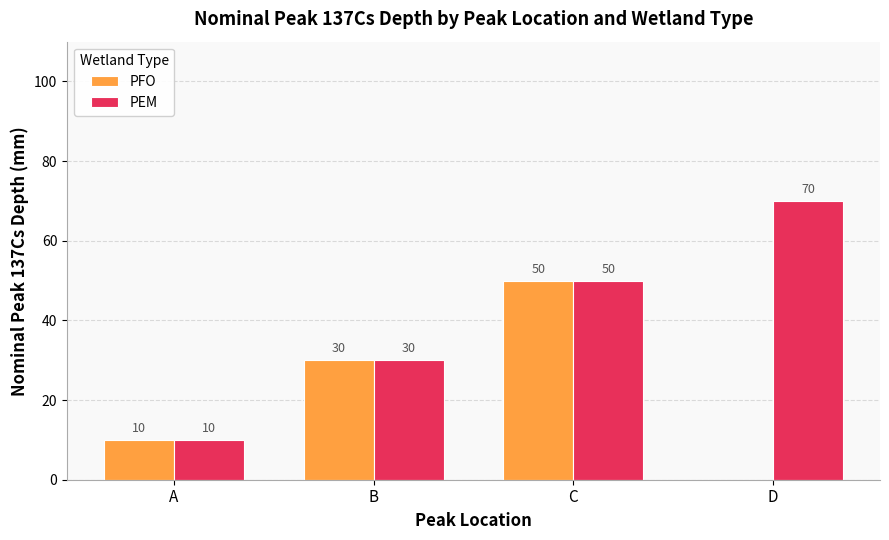

Which series changed the most between A and D?

PEM